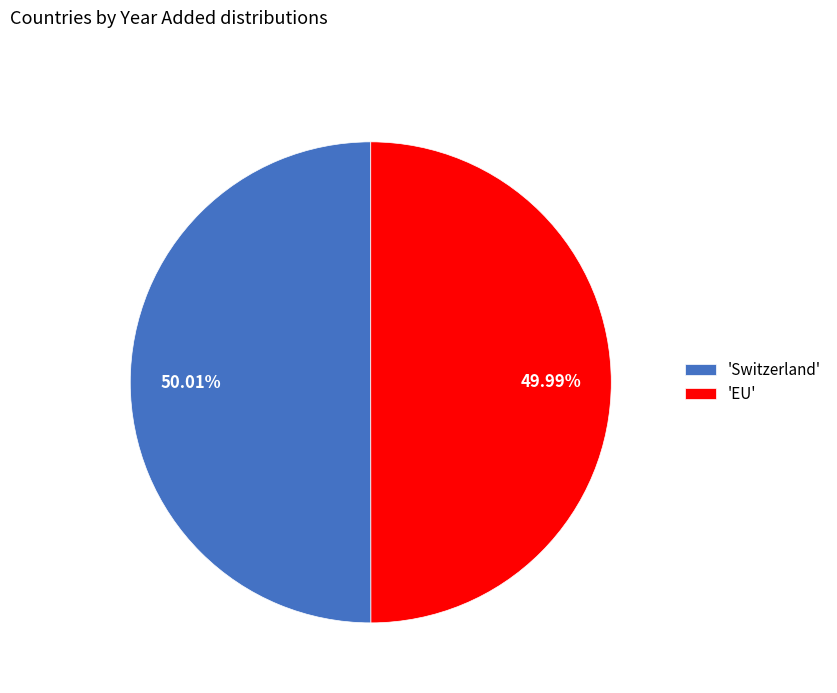

How many slices are in this pie chart?

2